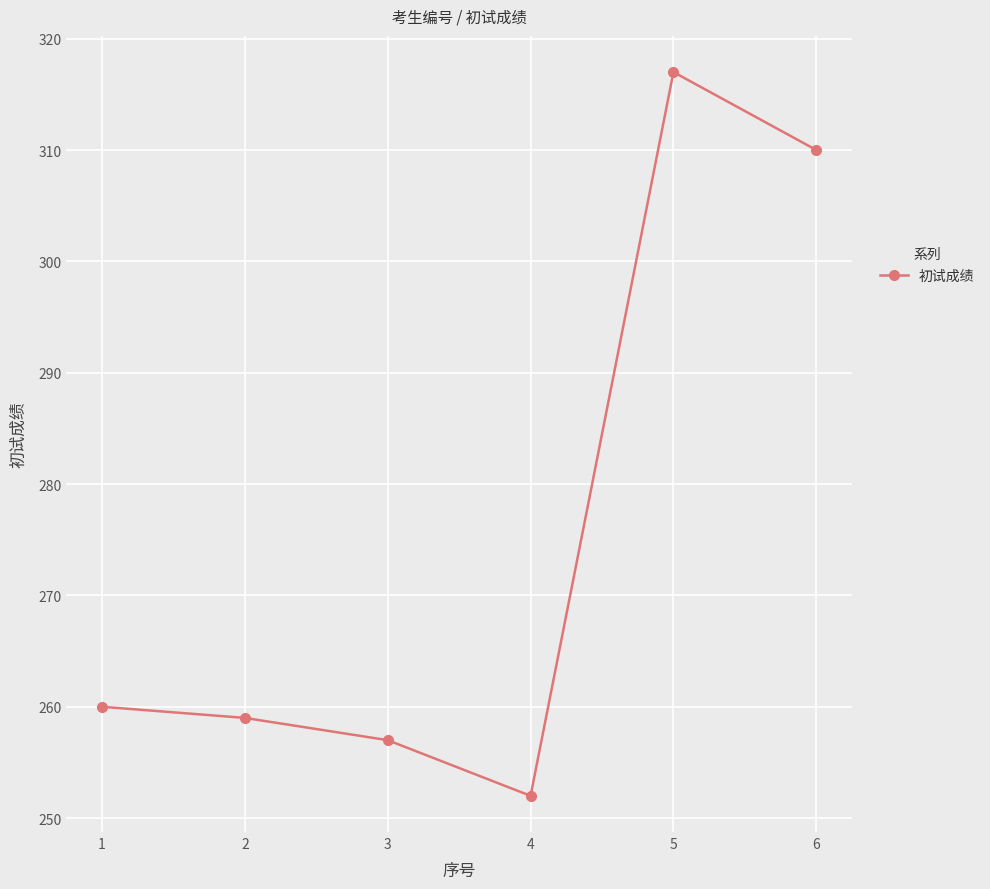

What is the value of the 3rd point from the left?

257